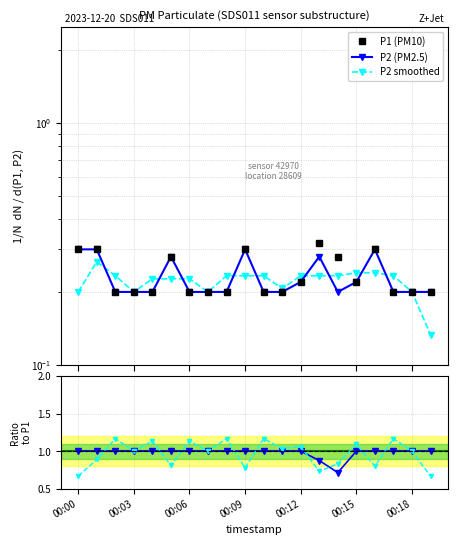

How many P2 smoothed values are between 0 and 1?

20